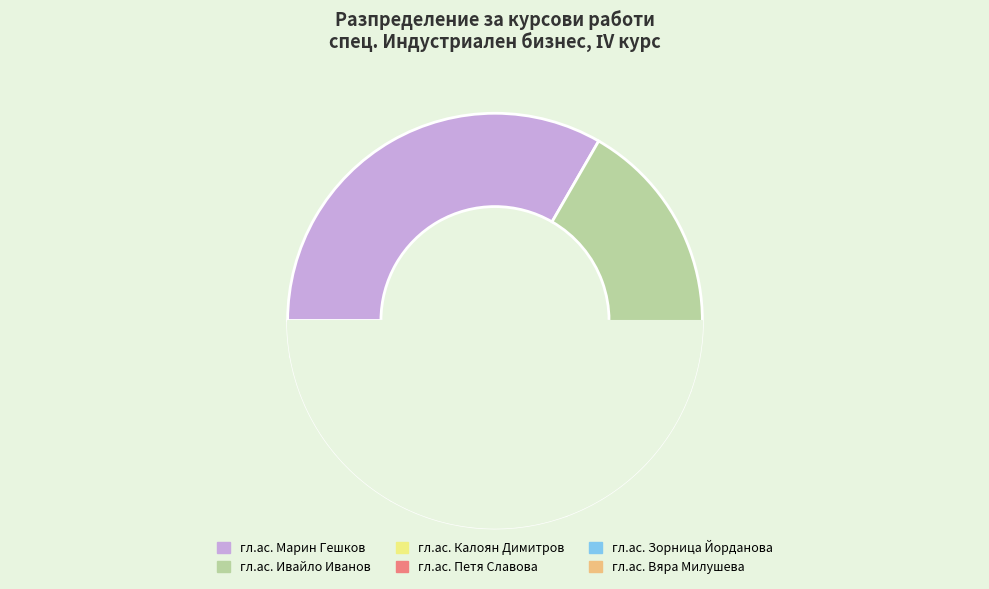

Which slice is the smallest?

гл.ас. Вяра Милушева